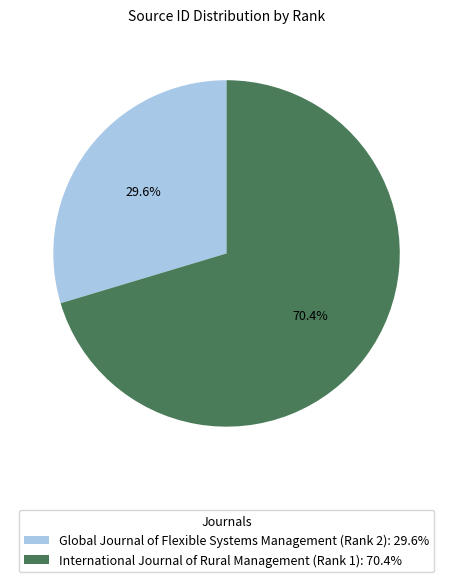

Does any single category account for the majority?

Yes